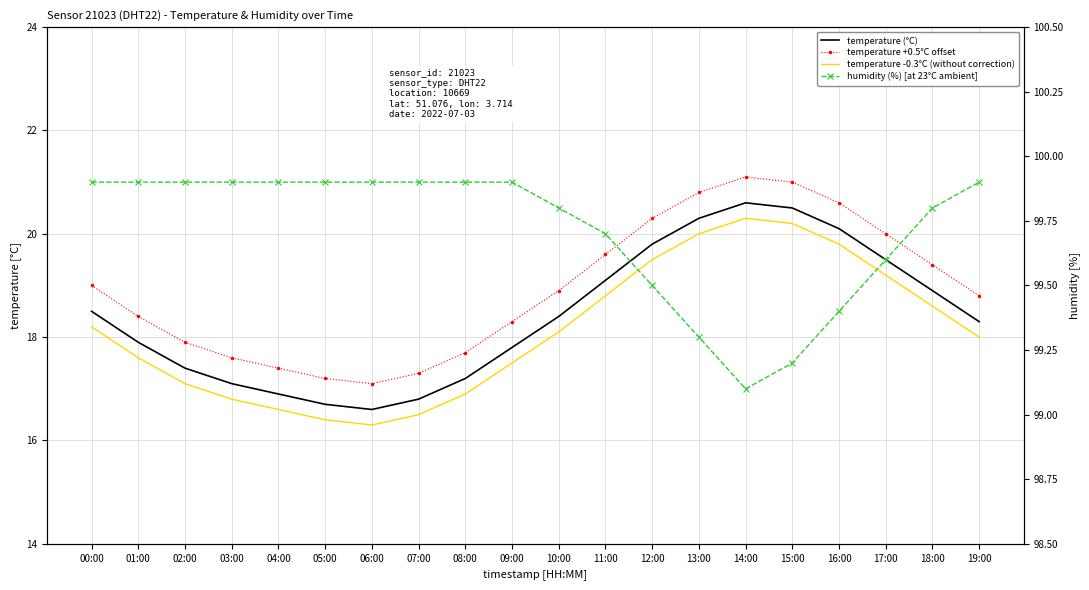

Which series changed the most between 07:00 and 16:00?

temperature (°C)